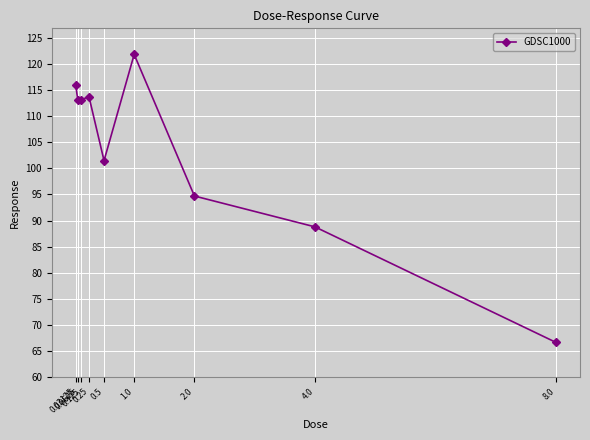

At which label is the value closest to 94?

2.0